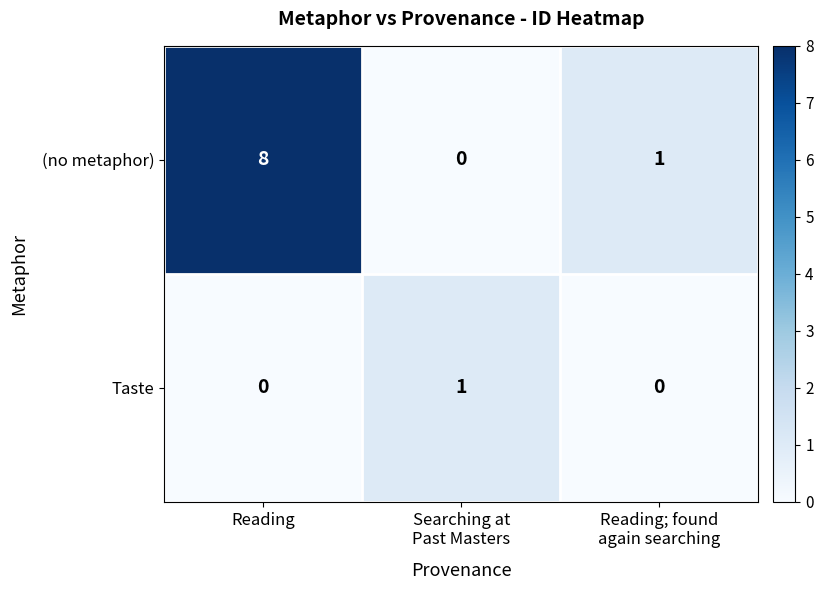

List the series in order of their overall mean, highest first.

(no metaphor), Taste